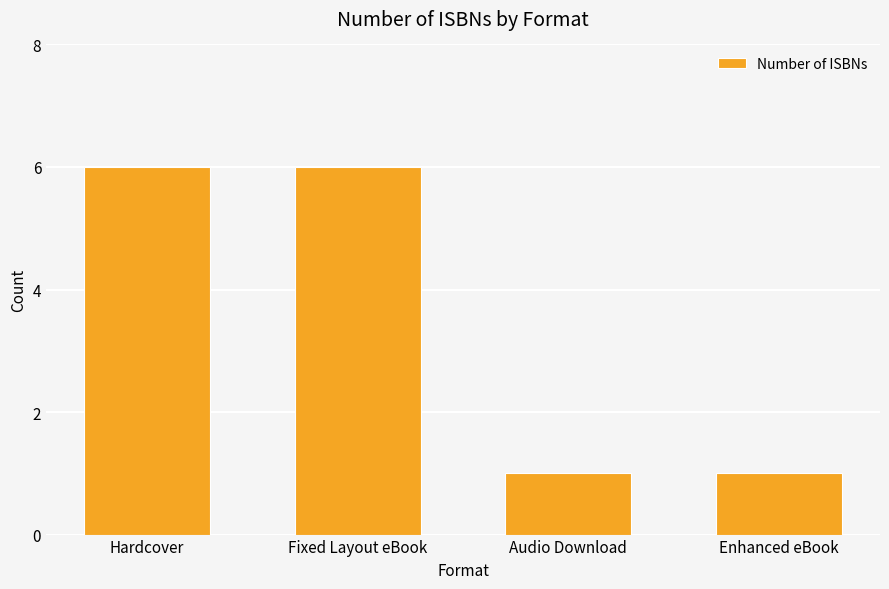

Reading left to right, list all the values displayed in this chart.

Hardcover=6	Fixed Layout eBook=6	Audio Download=1	Enhanced eBook=1